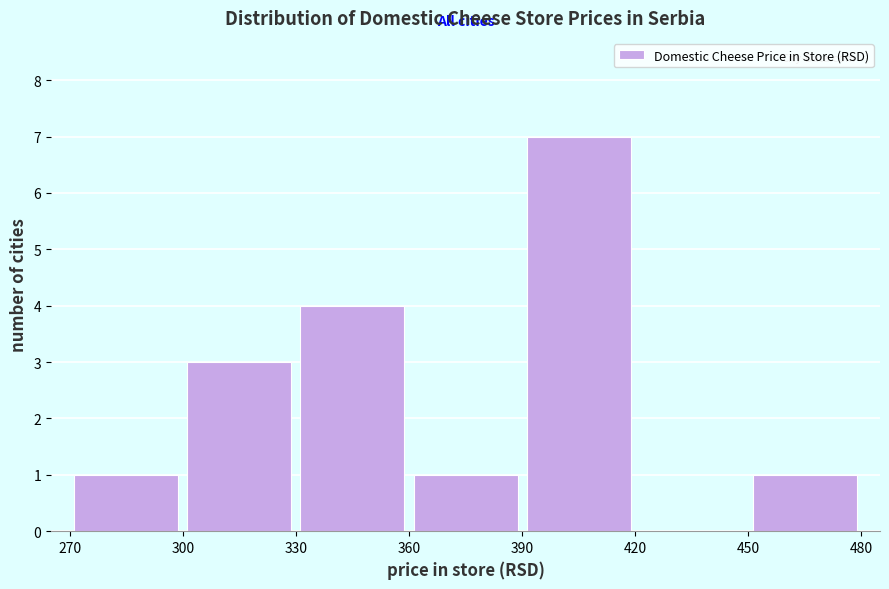

How tall is the bar that spans 360 to 390 on the x-axis? The values are not printed on the chart, so give them approximately, as read against the axis.

1